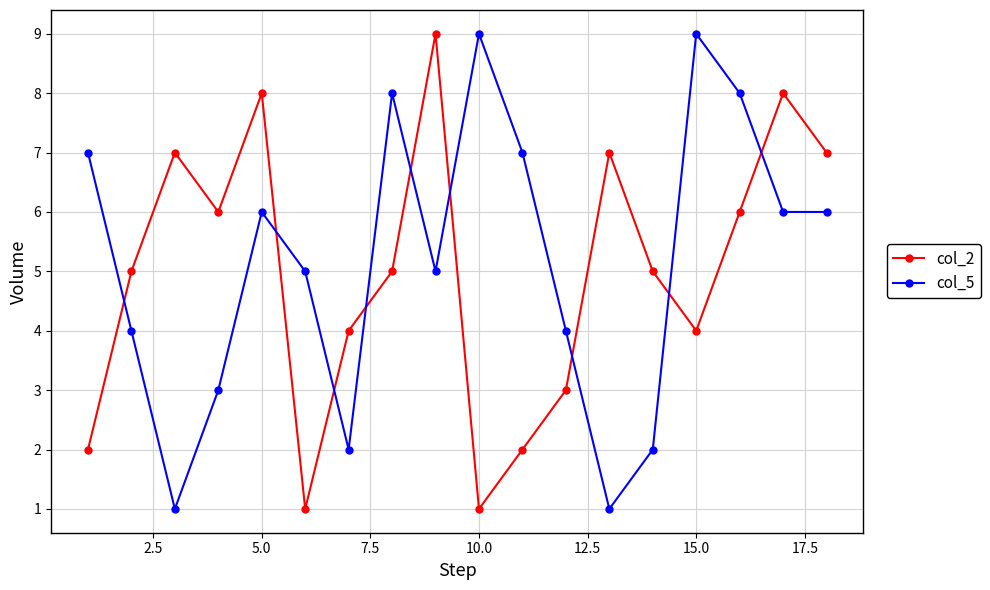

After their last crossing, which series has the higher values: col_5 or col_2?

col_2